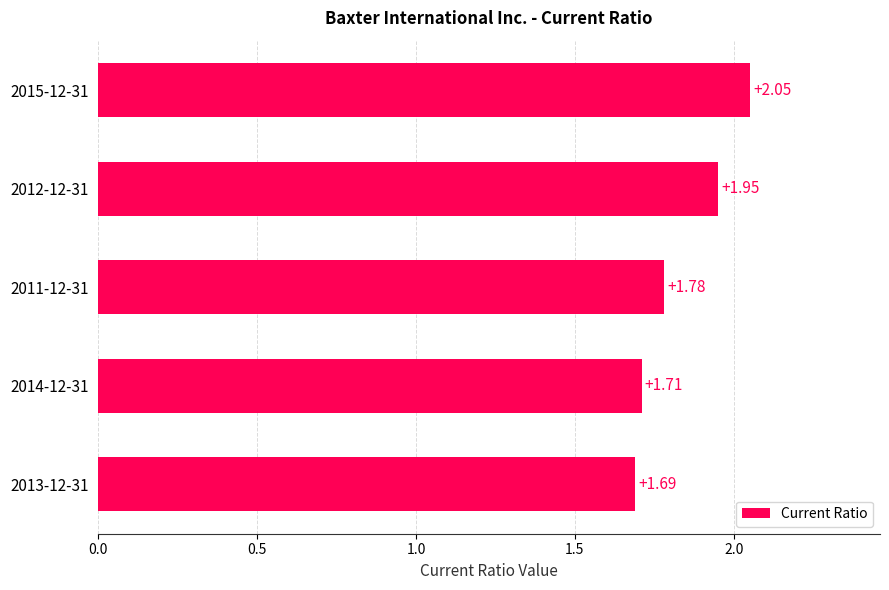

List the labels in order of value, largest first.

2015-12-31, 2012-12-31, 2011-12-31, 2014-12-31, 2013-12-31